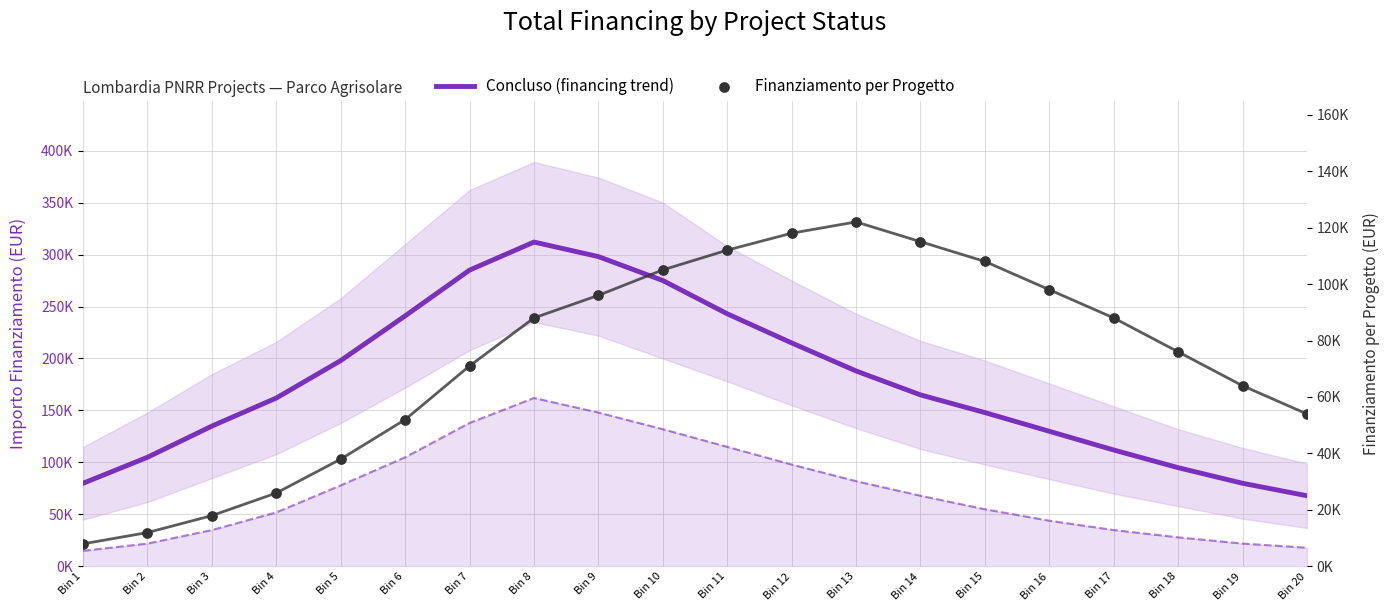

At how many categories does at least one series exceed 114966?

14